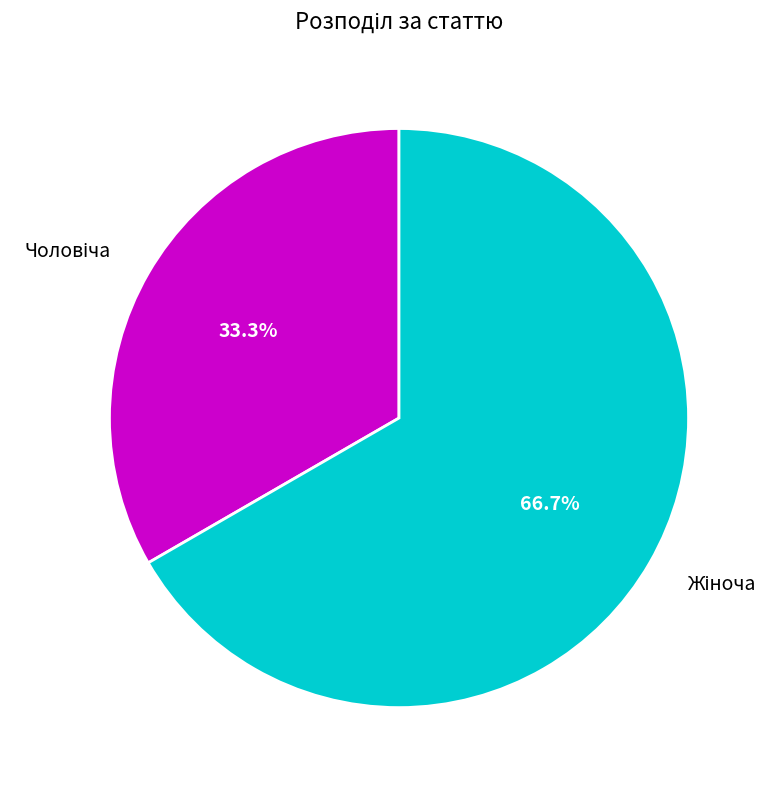

Is there any slice that represents more than half of the pie?

Yes